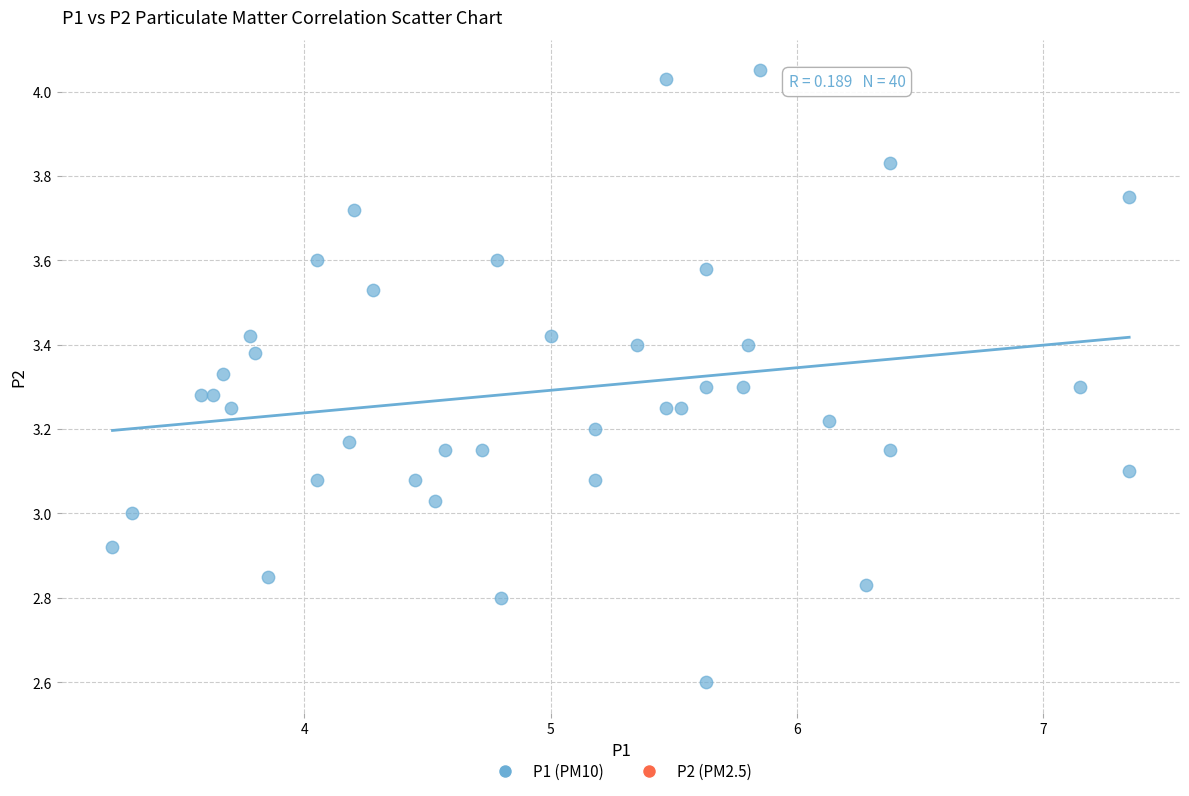

What is the range of X values (max minus min)?

4.1